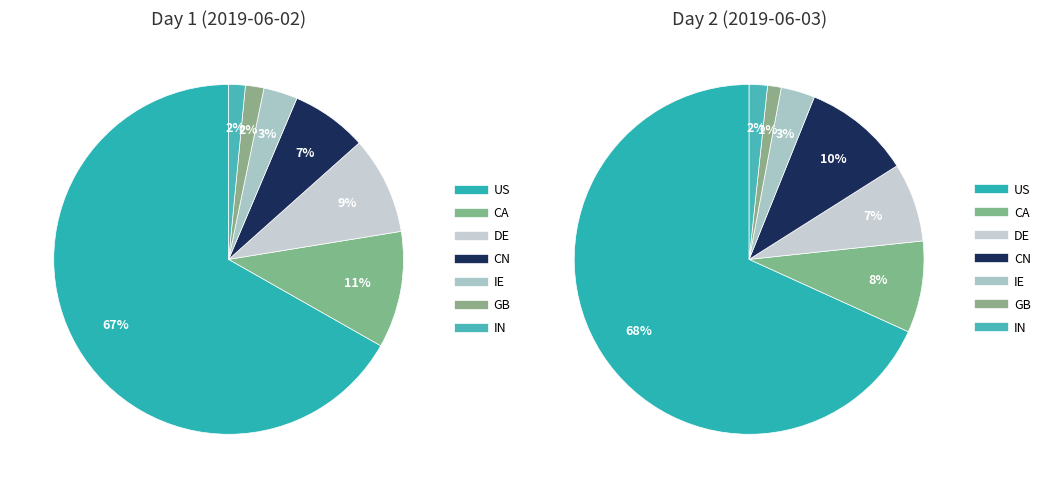

How much of the chart is everything except GB?

98.3%